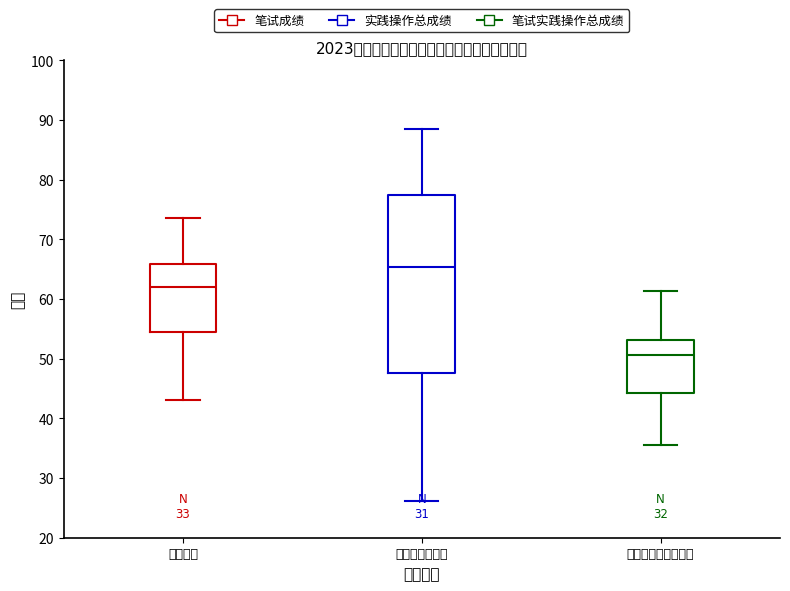

Where is the lower edge of the box for 笔试实践操作总成绩 on the y-axis? The values are not printed on the chart, so give them approximately, as read against the axis.

44